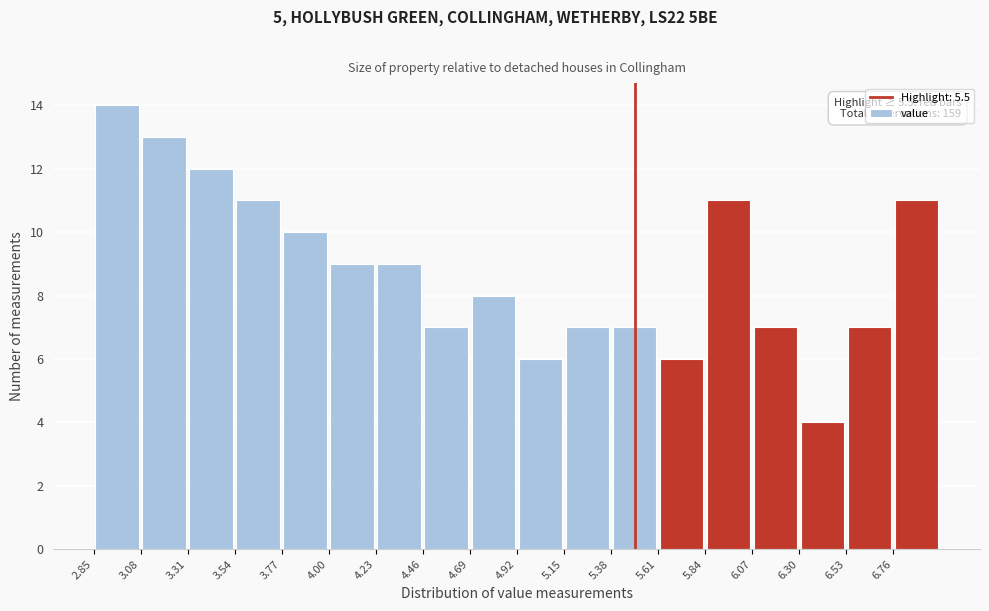

Which range on the x-axis has the tallest bar?

2.85 to 3.08